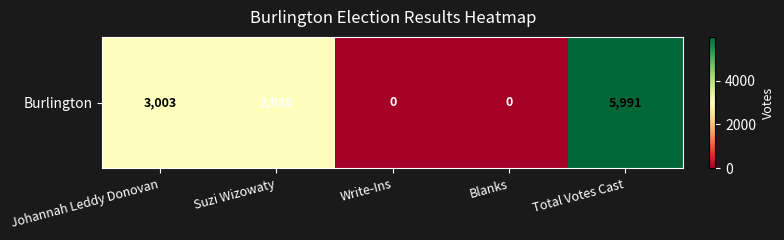

What is the change in value from Blanks to Total Votes Cast?

+5991